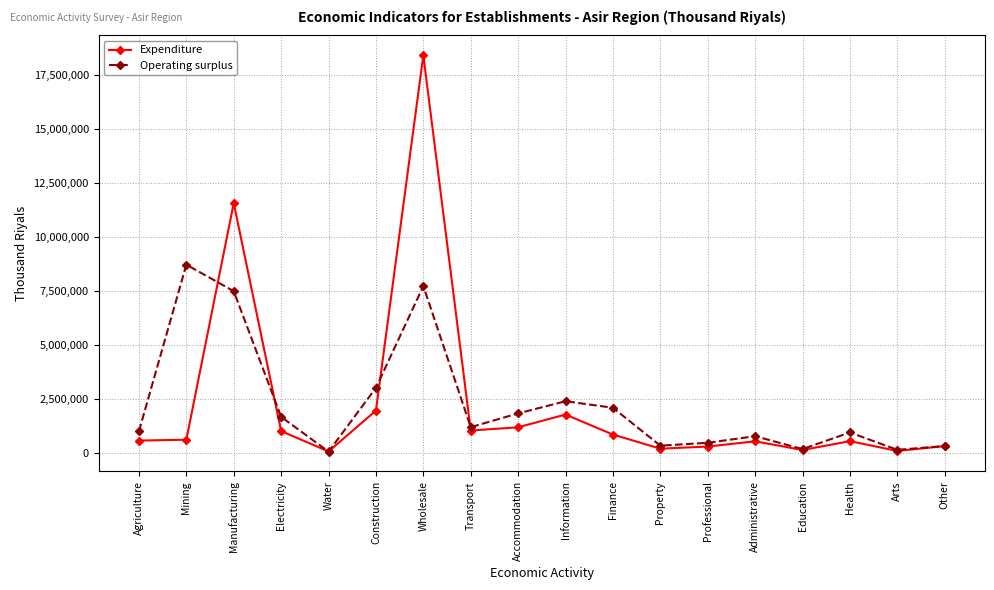

True or false: Expenditure and Operating surplus intersect in this chart.

True